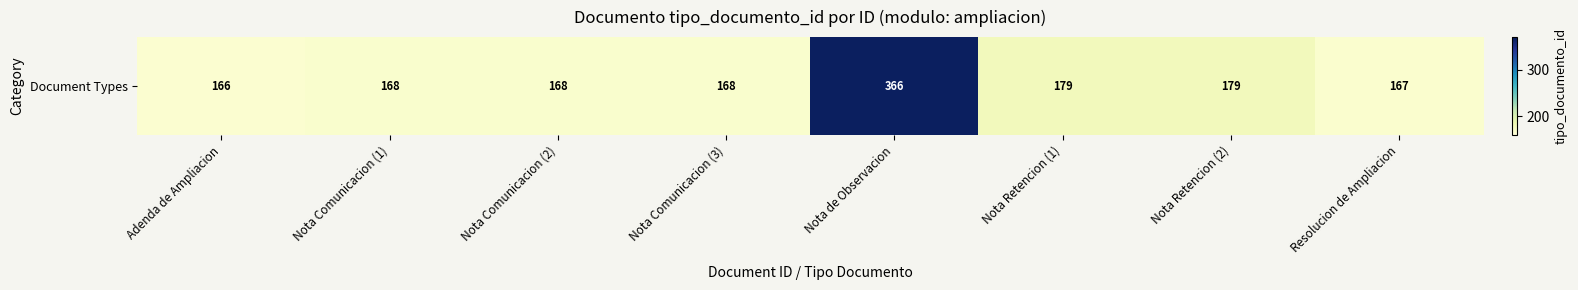

Is it true that the value at Nota Comunicacion (1) is 168?

True